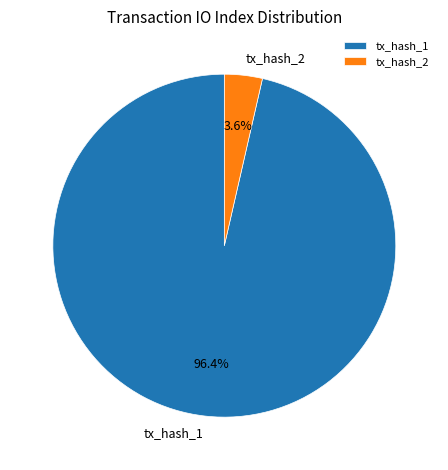

Combined, what portion of the pie is tx_hash_2 and tx_hash_1?

100.0%